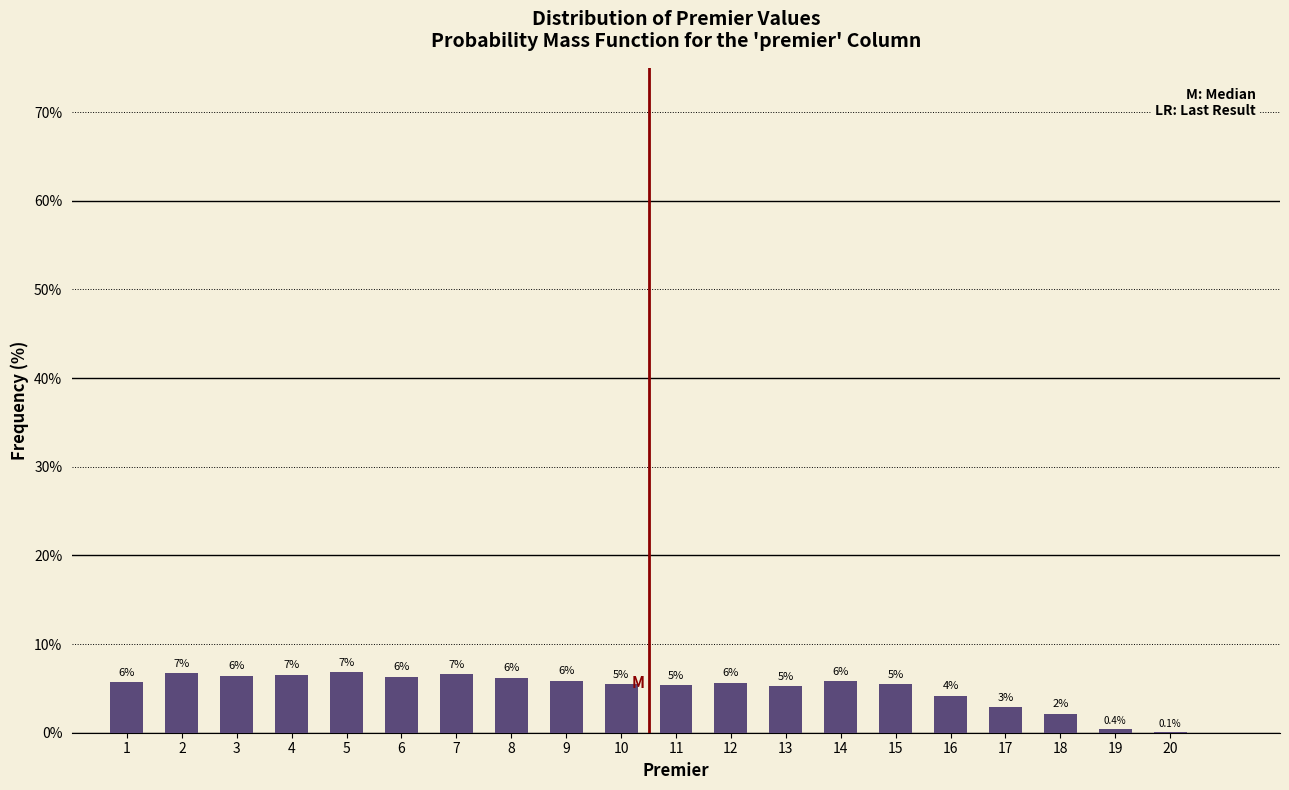

Are the bars horizontal?

No